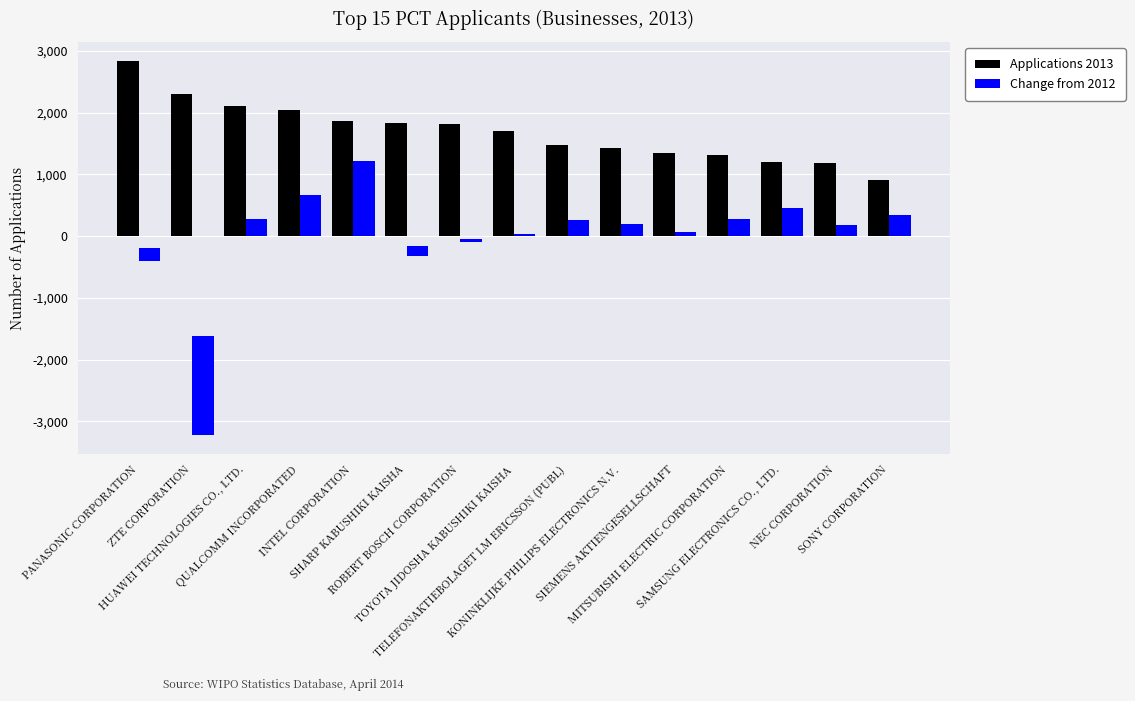

How many values in the Applications 2013 series are below 1698?

7